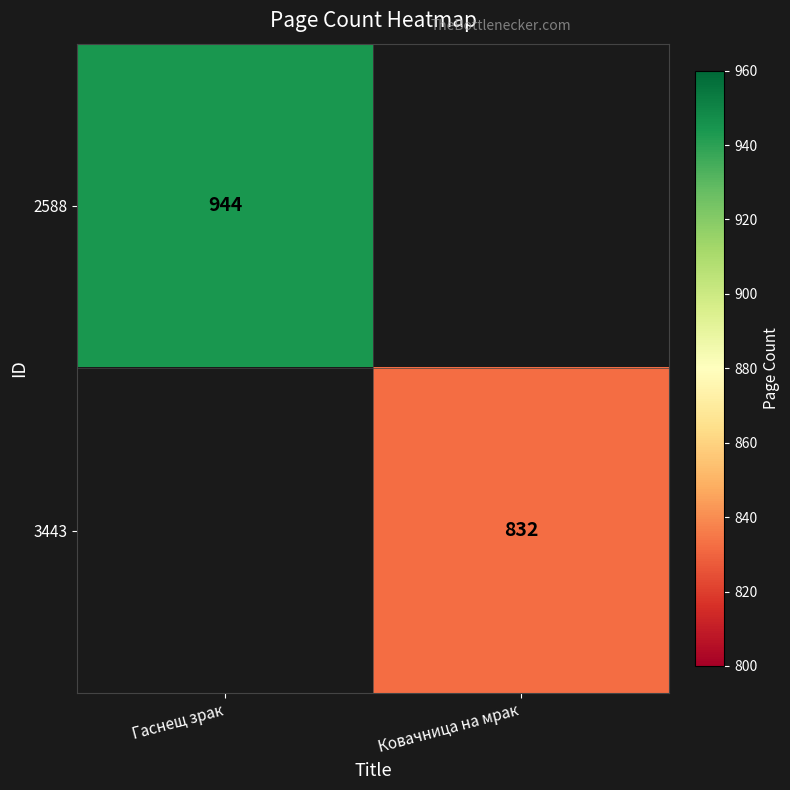

True or false: 2588 has a value of 1353 at Гаснещ зрак.

False